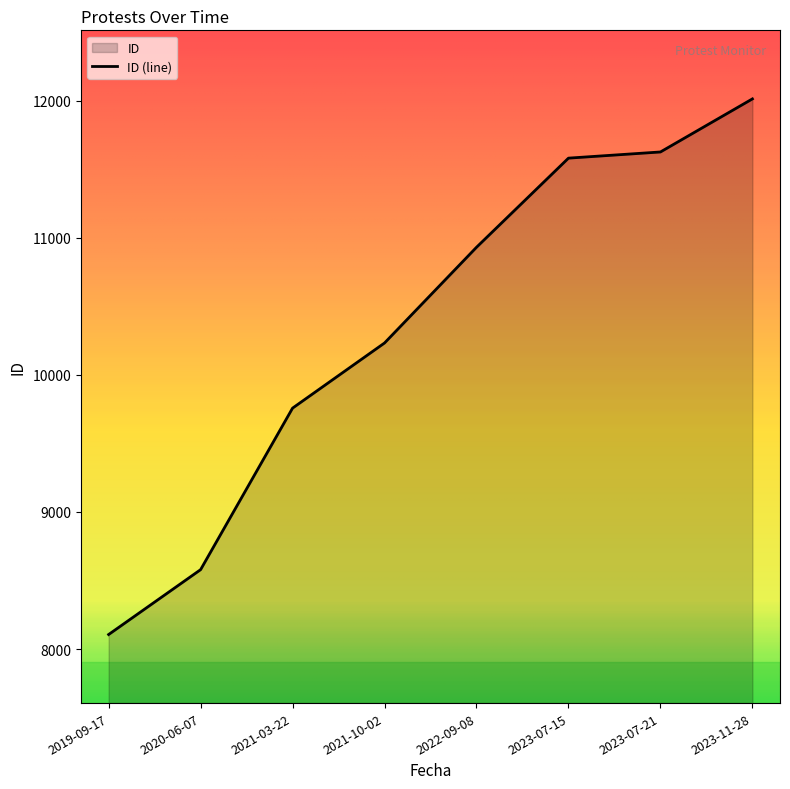

Reading right to left, transcribe all the data shown in this chart.

12012	11625	11580	10930	10232	9757	8579	8106